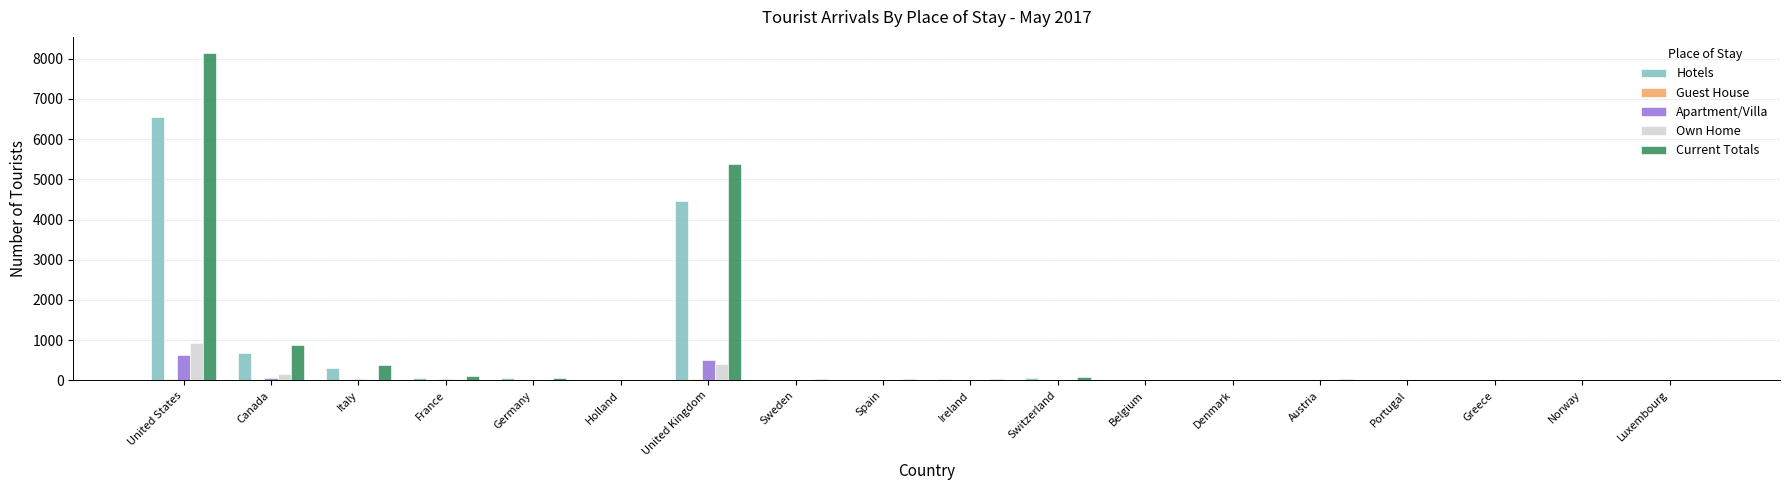

What is the sum of all Hotels values?

12256